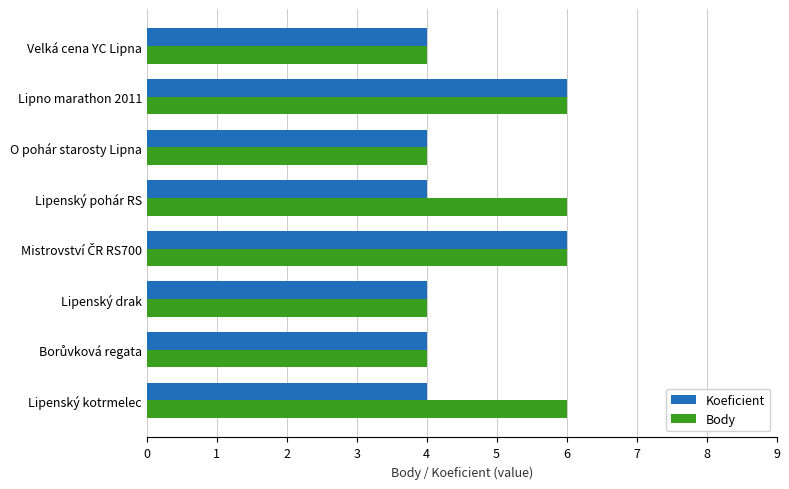

What is the sum of all Body values?

40